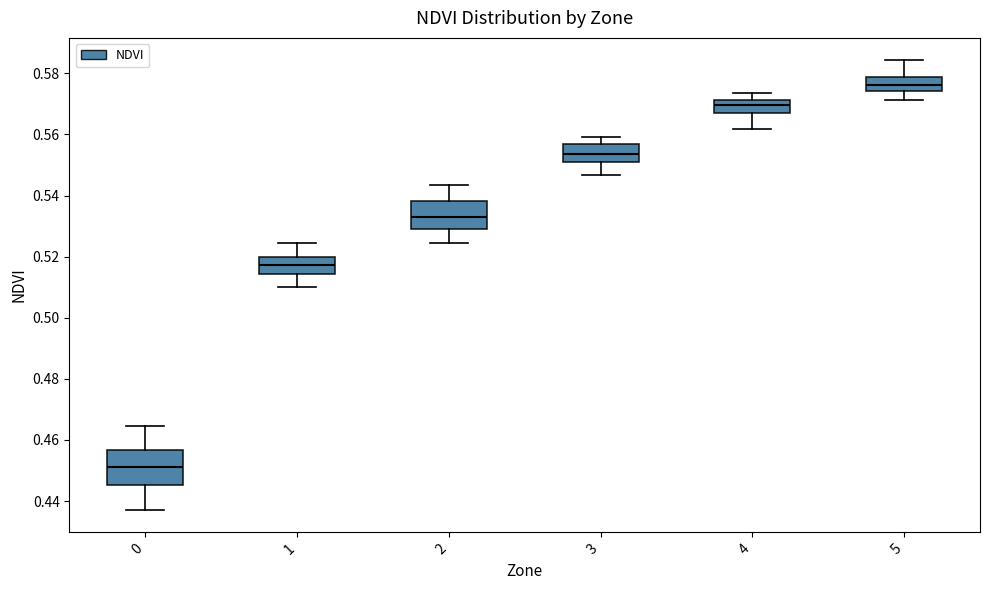

Where does the upper whisker of the box at x = 2 end on the y-axis? The values are not printed on the chart, so give them approximately, as read against the axis.

0.544